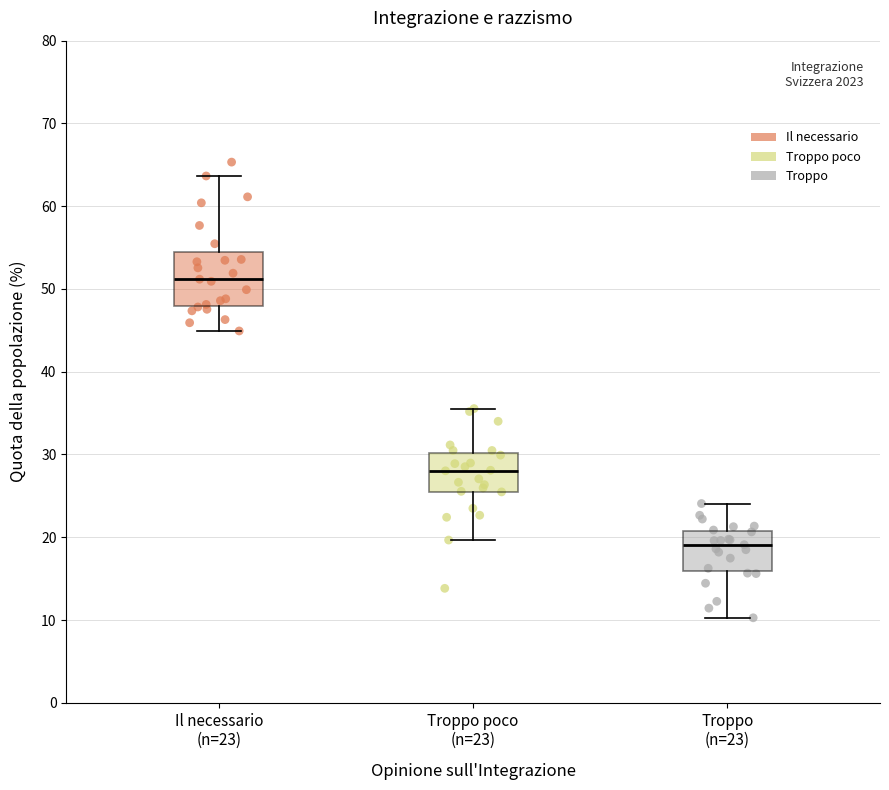

Which box's median line is the lowest?

Troppo (n=23)